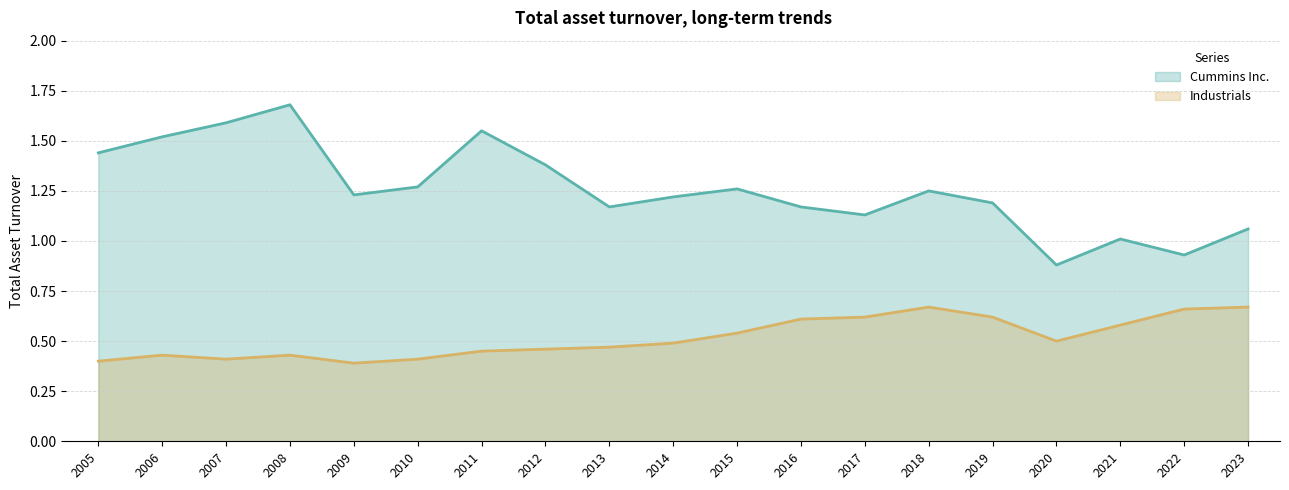

How many series are shown in this chart?

2